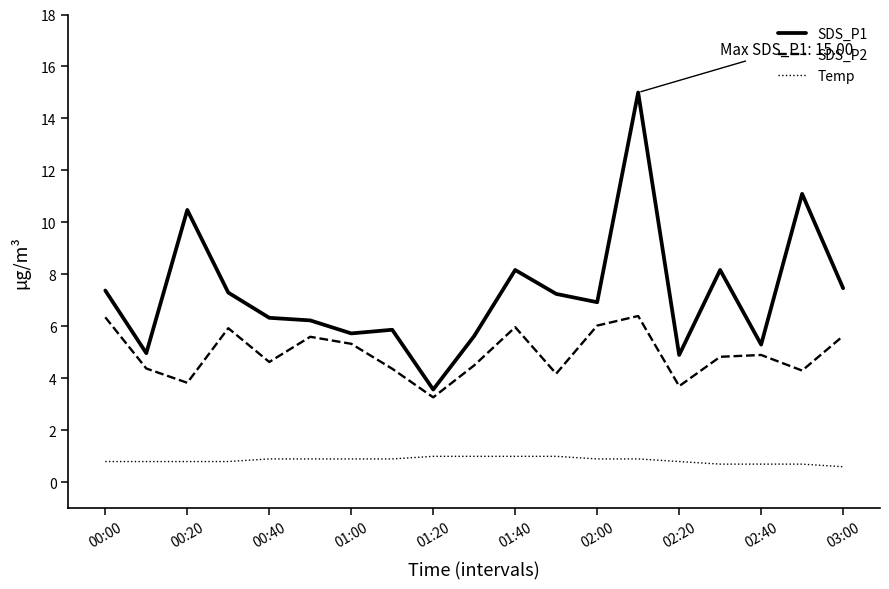

How many interior local peaks does the SDS_P2 series have?

5